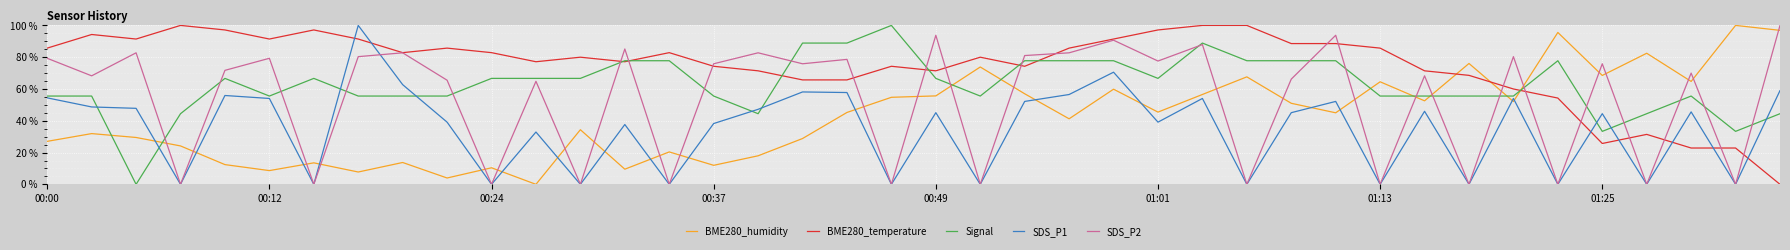

What is the maximum value for Signal?

100.0